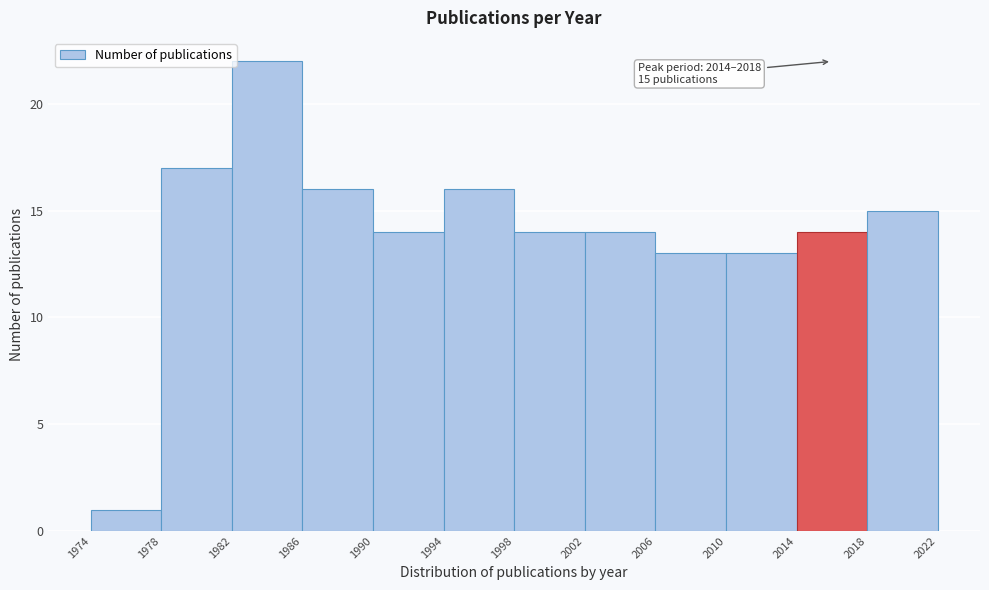

Over which range of the x-axis is the bar tallest?

1982 to 1986